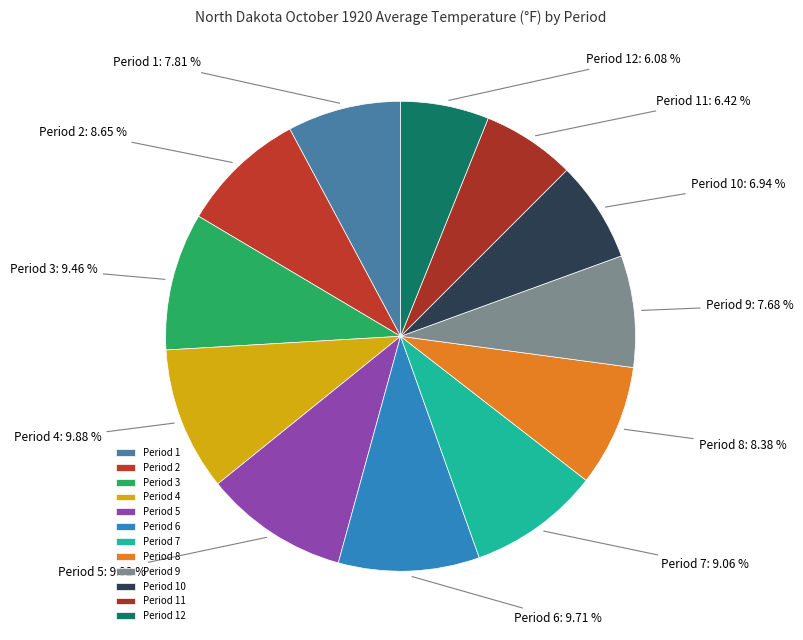

Combined, do Period 5 and Period 7 account for over 50%?

No